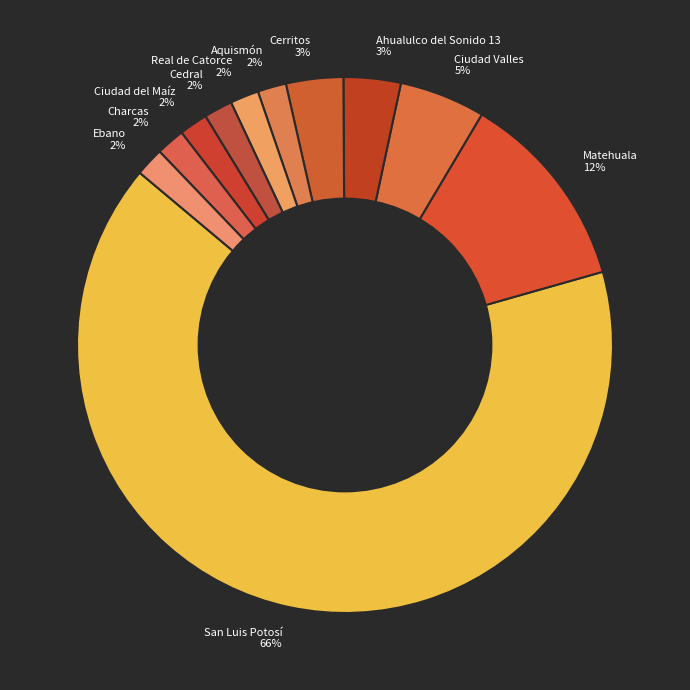

Which has a higher value, Matehuala or Ebano?

Matehuala